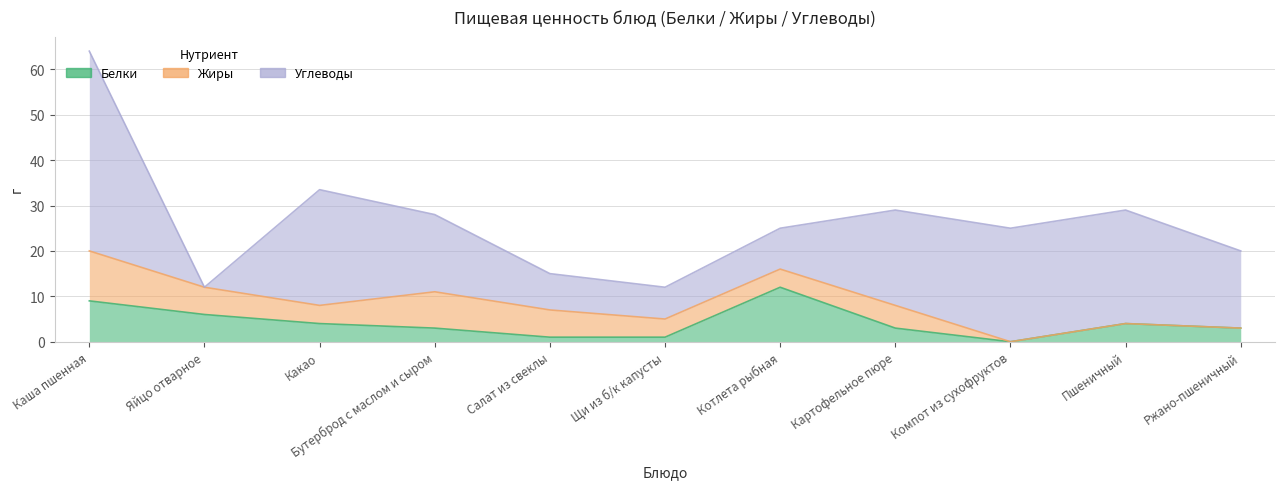

Which series has the largest range (max minus min)?

Углеводы